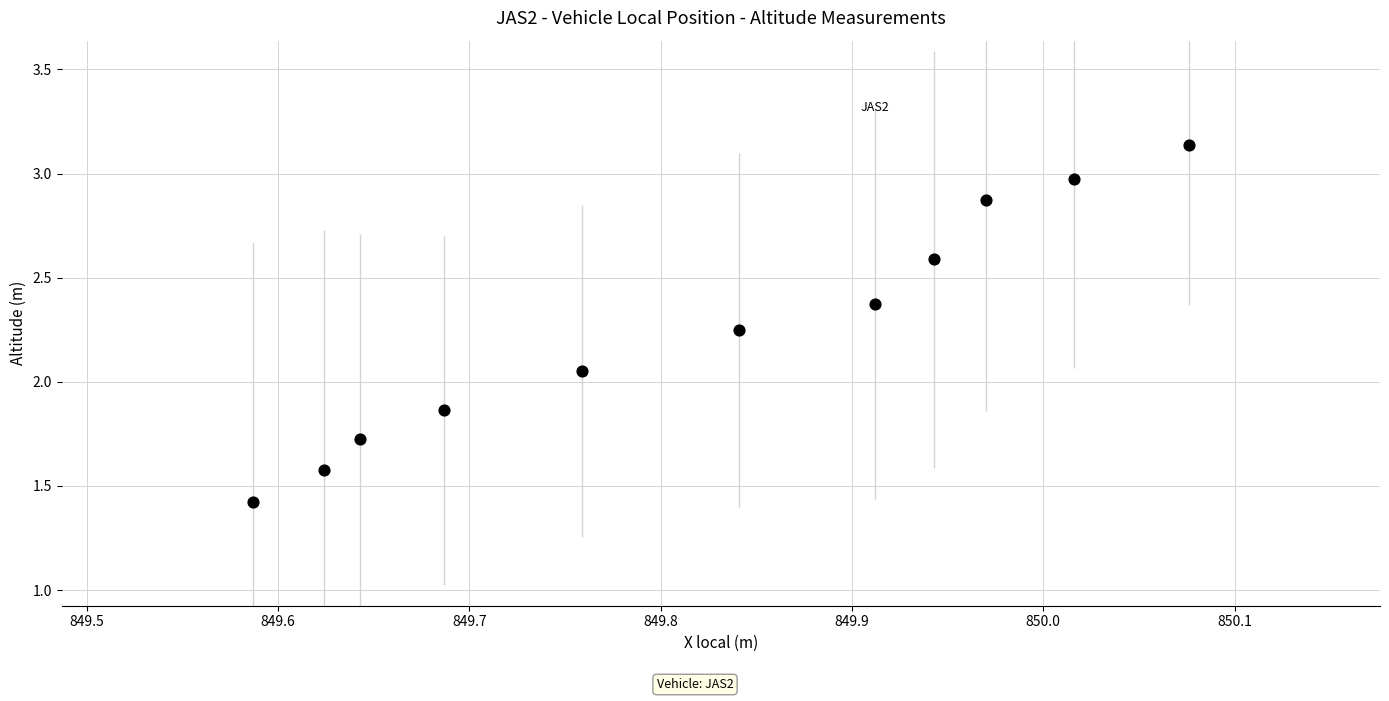

What is the average X value?

849.8